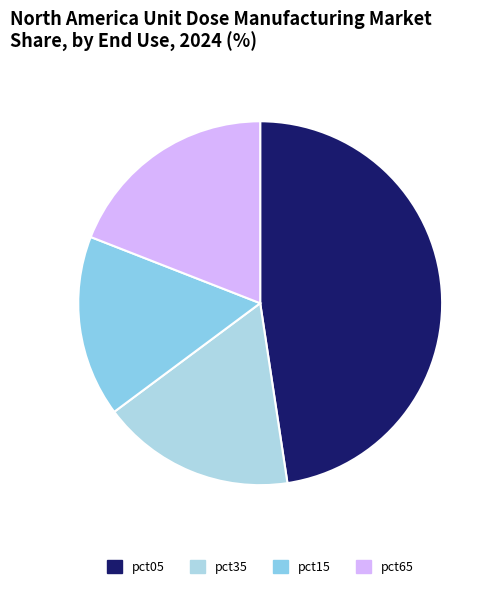

How many segments does this pie chart have?

4